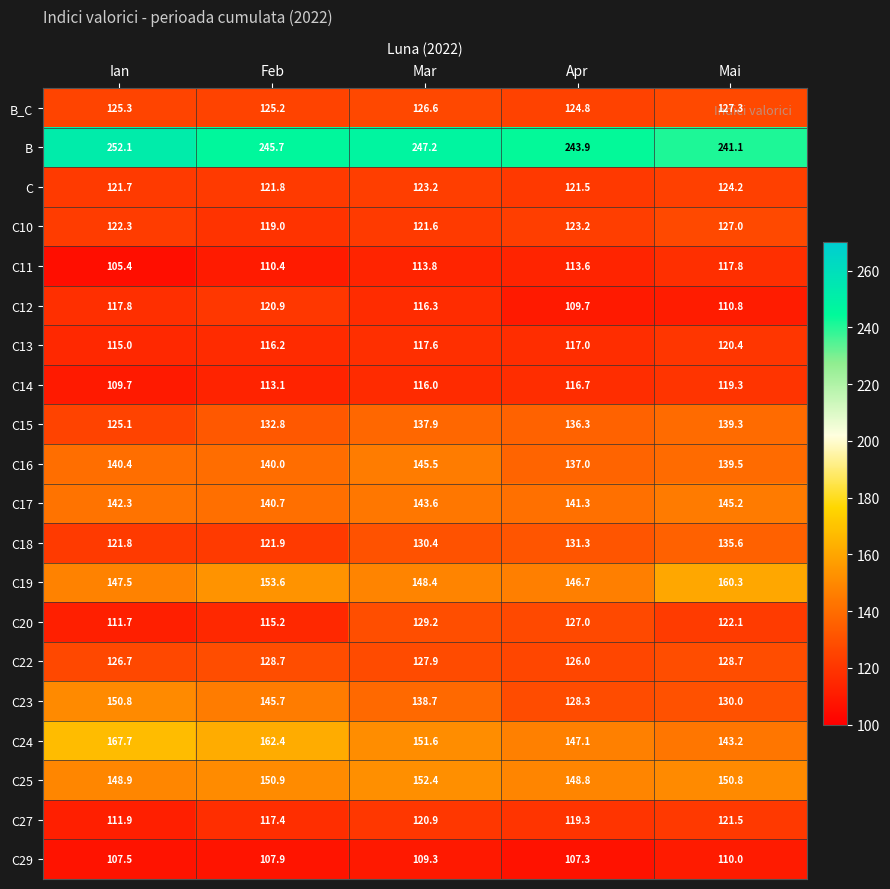

Which series has the largest total across all categories?

B